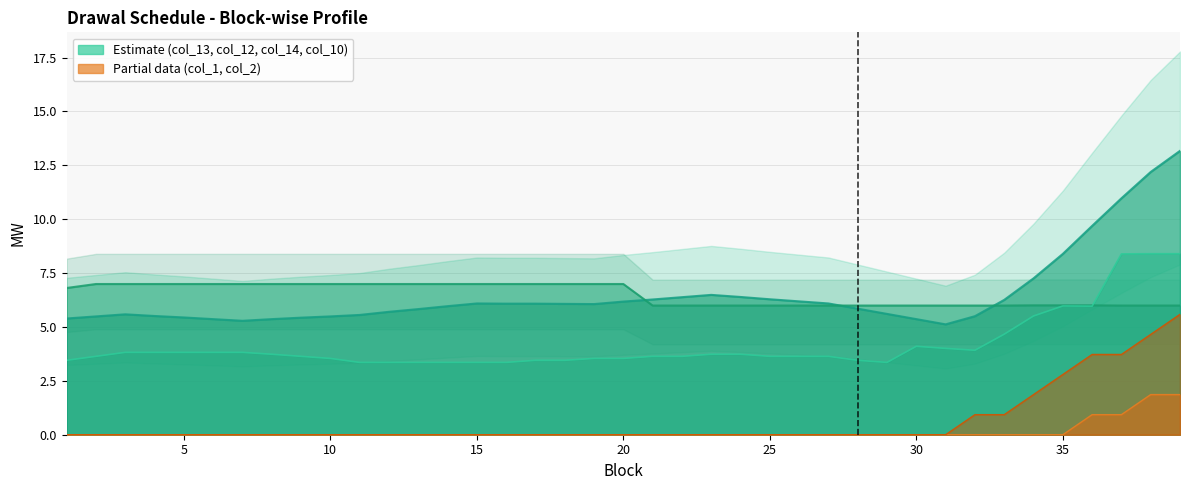

List the labels in order of col_1 value, smallest first.

1, 2, 3, 4, 5, 6, 7, 8, 9, 10, 11, 12, 13, 14, 15, 16, 17, 18, 19, 20, 21, 22, 23, 24, 25, 26, 27, 28, 29, 30, 31, 32, 33, 34, 35, 36, 37, 38, 39